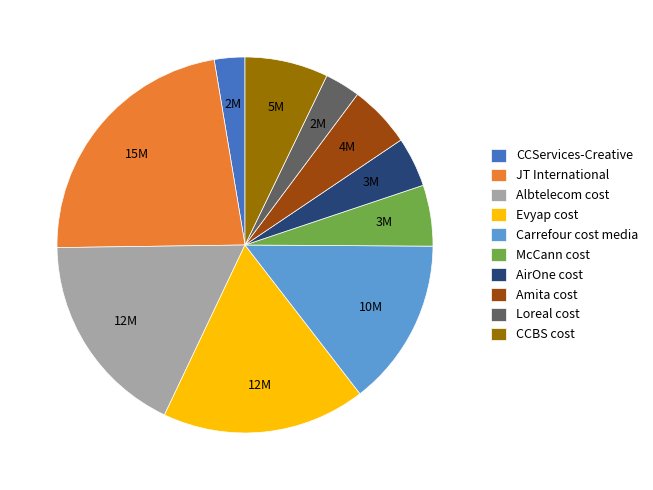

What is the largest slice in the pie chart?

JT International